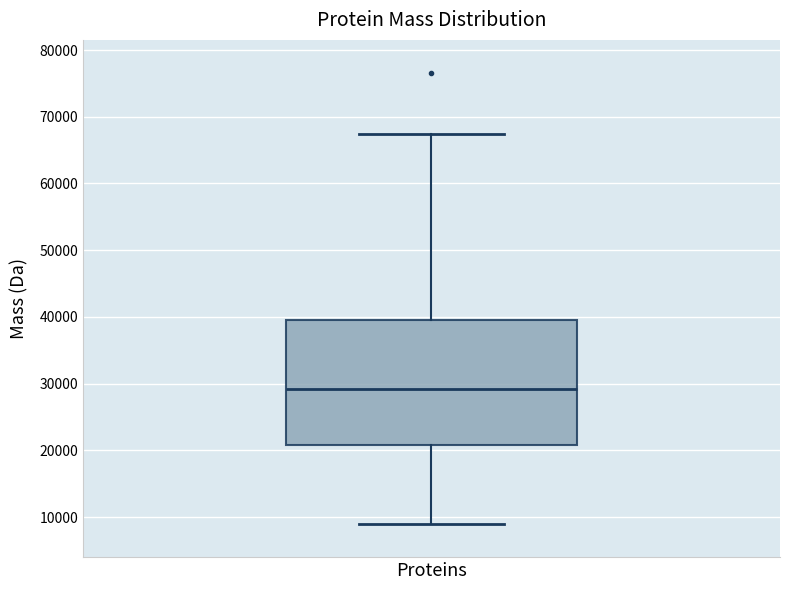

Read this box plot against the y-axis: the position of the median line, the range covered by the box, and the ends of both whiskers. The values are not printed on the chart, so give them approximately, as read against the axis.

median 29000, box 21000 to 40000, whiskers 9000 to 67000